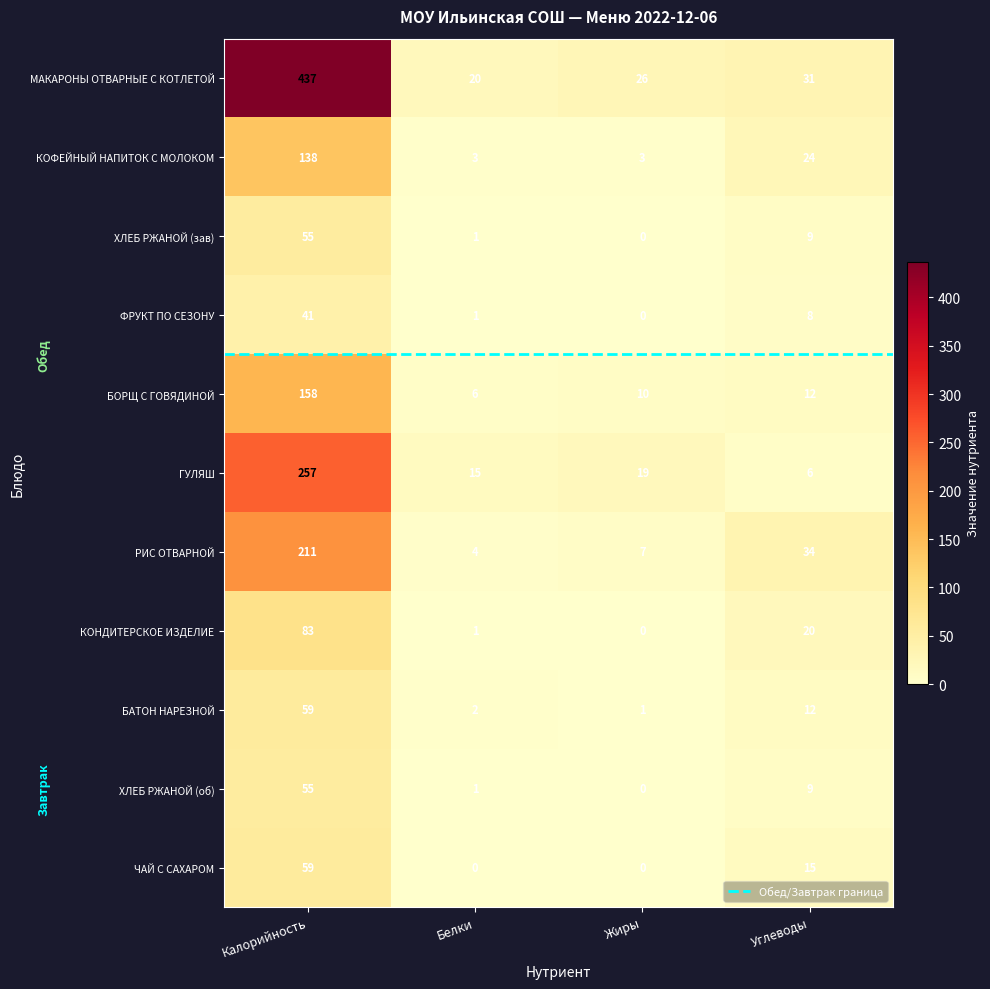

At which category does the chart reach its peak across all series?

Калорийность